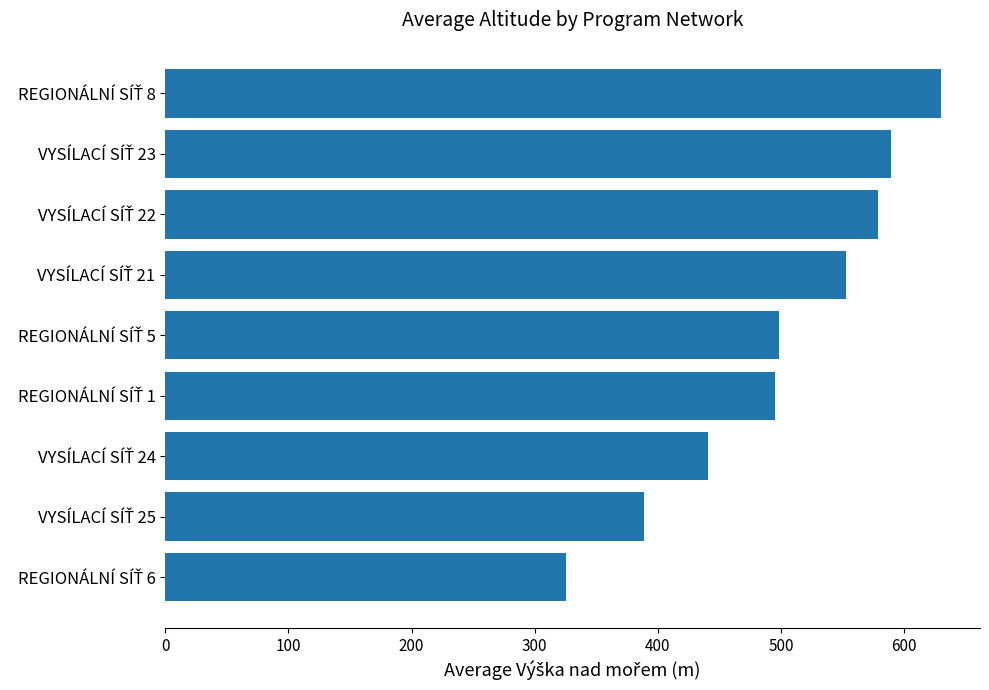

Does the chart contain any negative values?

No